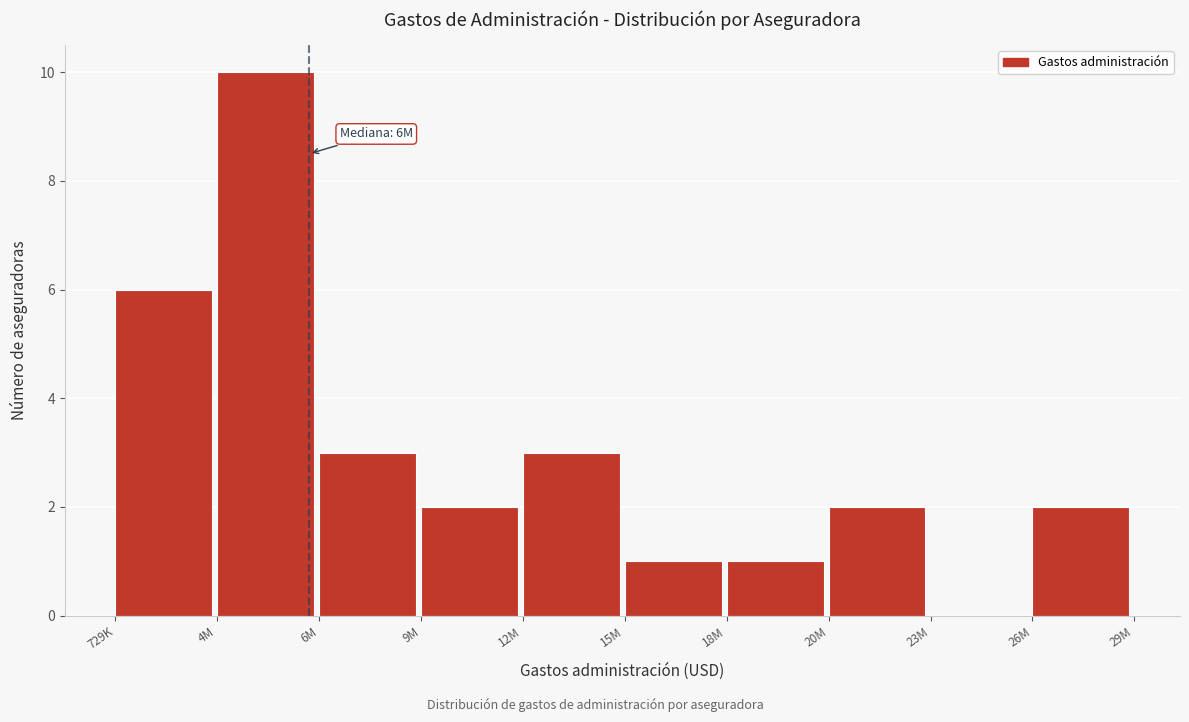

What is the sum of all values?

30